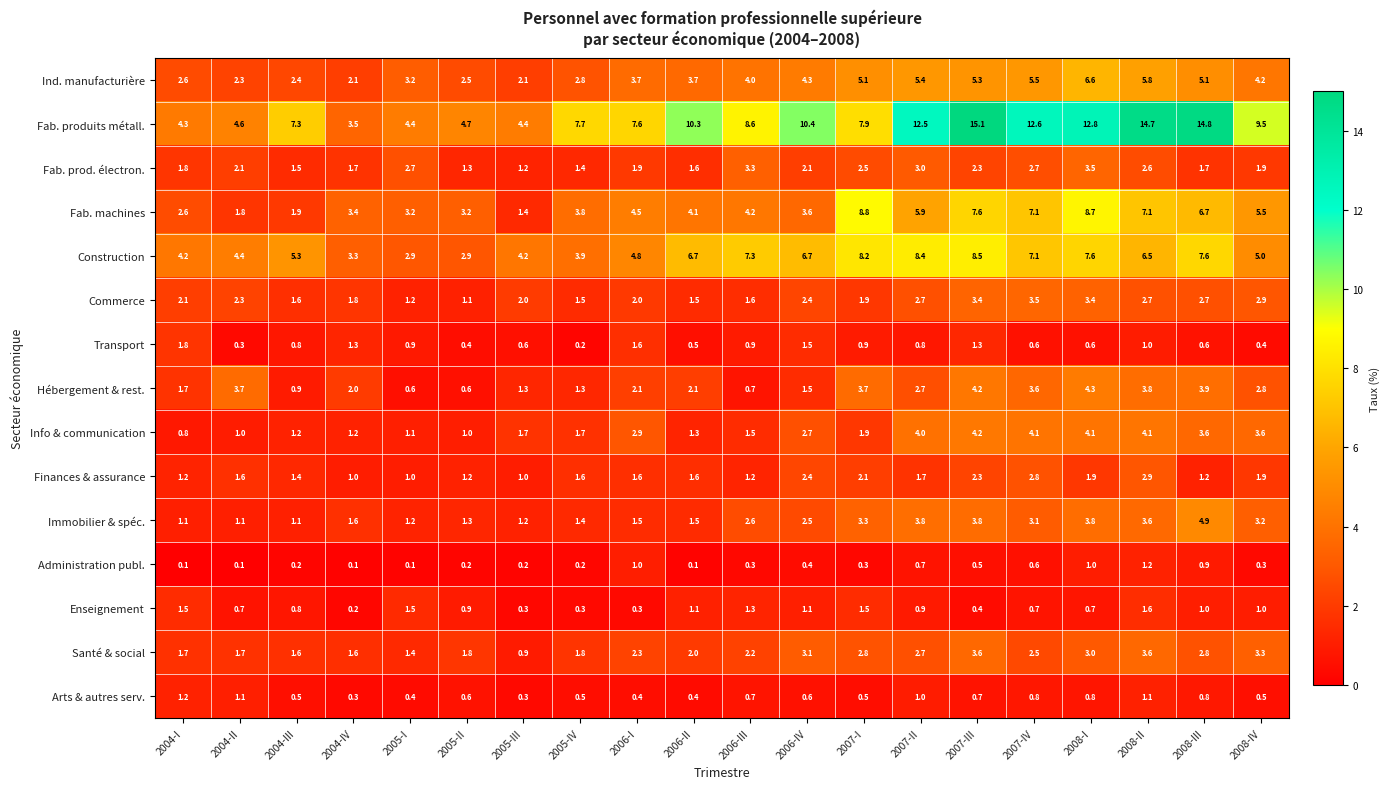

At 2008-I, list the series in order from smallest to largest.

Transport, Enseignement, Arts & autres serv., Administration publ., Finances & assurance, Santé & social, Commerce, Fab. prod. électron., Immobilier & spéc., Info & communication, Hébergement & rest., Ind. manufacturière, Construction, Fab. machines, Fab. produits métall.